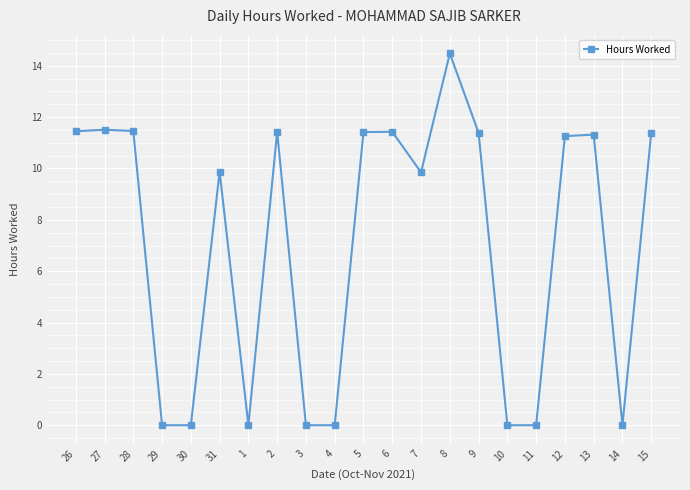

What is the maximum value shown in the chart?

14.5